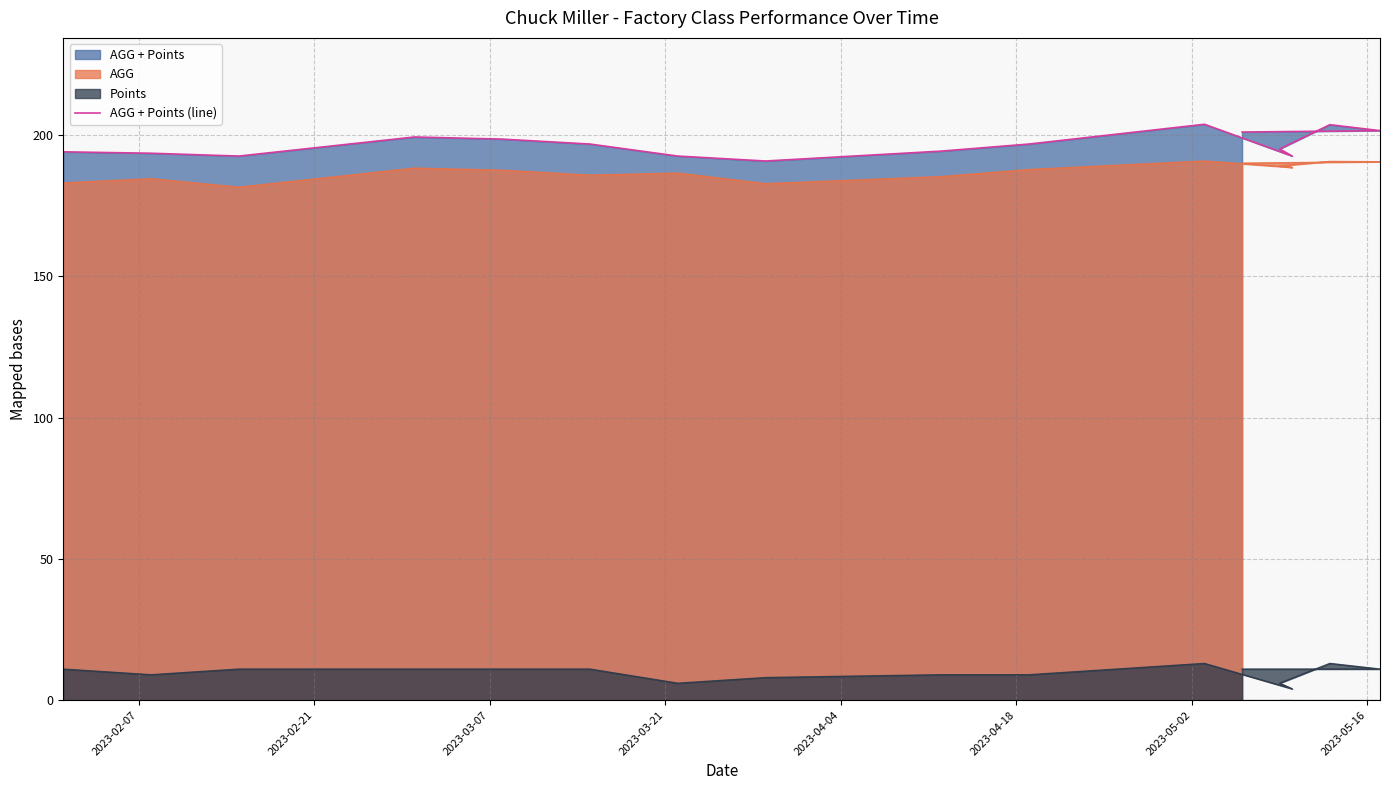

What position from the left is 2023-02-07?

1